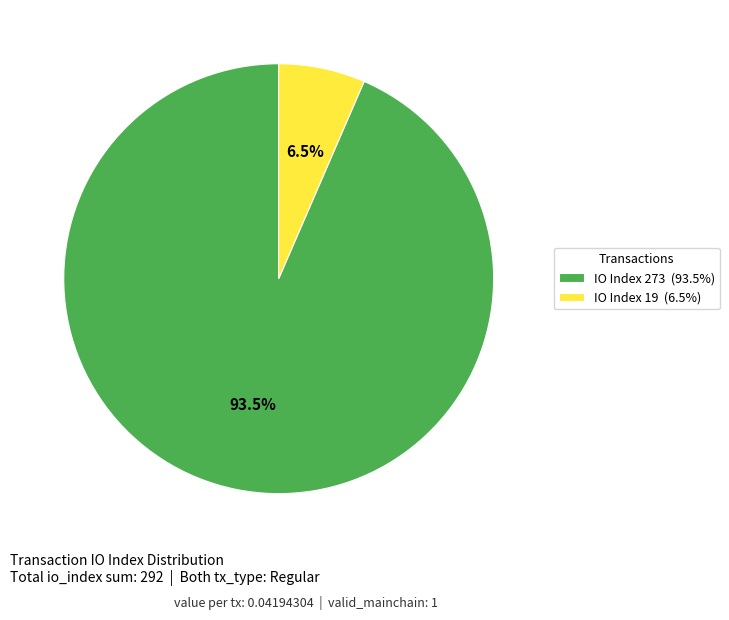

What is the total percentage of IO Index 19 (6.5%) and IO Index 273 (93.5%)?

100.0%